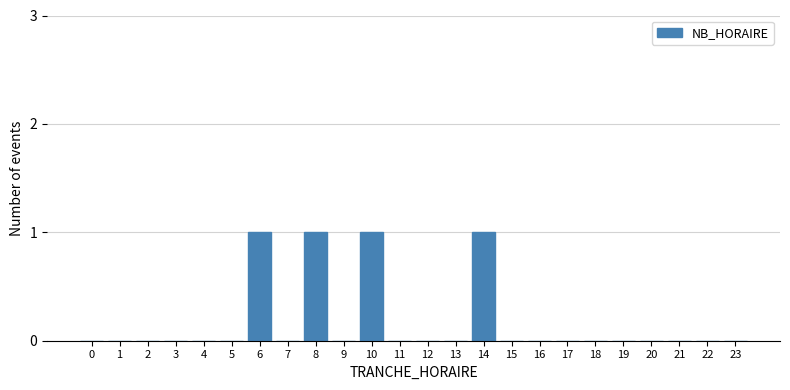

Reading left to right, list all the values displayed in this chart.

0=0	1=0	2=0	3=0	4=0	5=0	6=1	7=0	8=1	9=0	10=1	11=0	12=0	13=0	14=1	15=0	16=0	17=0	18=0	19=0	20=0	21=0	22=0	23=0